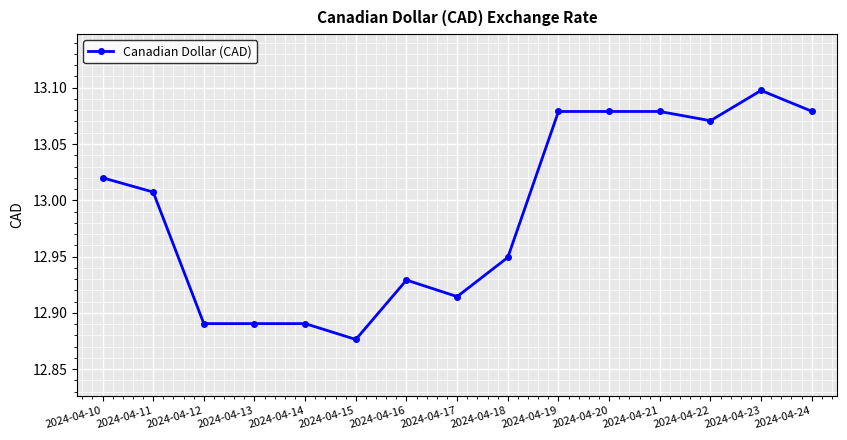

True or false: the data shows 6.0 at 2024-04-11.

False